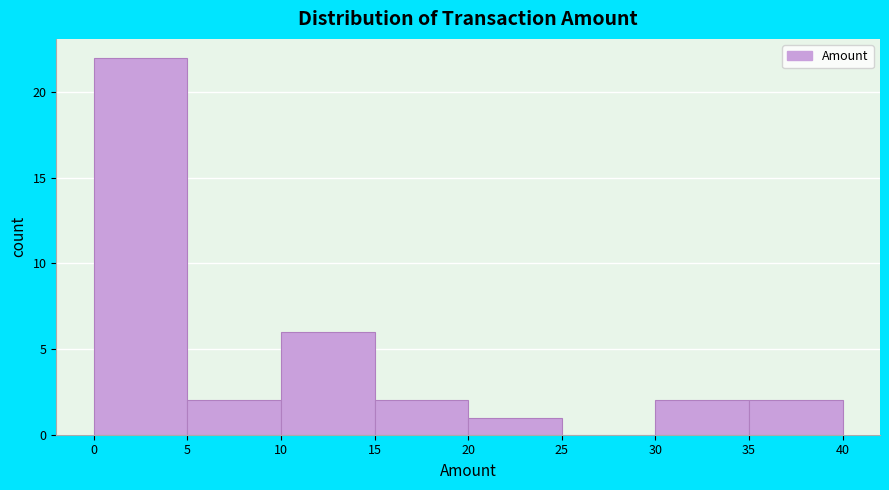

Reading left to right, transcribe this chart: for each bar, give the range it covers on the x-axis and its height. The values are not printed on the chart, so give them approximately, as read against the axis.

0 to 5: 22
5 to 10: 2
10 to 15: 6
15 to 20: 2
20 to 25: 1
25 to 30: 0
30 to 35: 2
35 to 40: 2